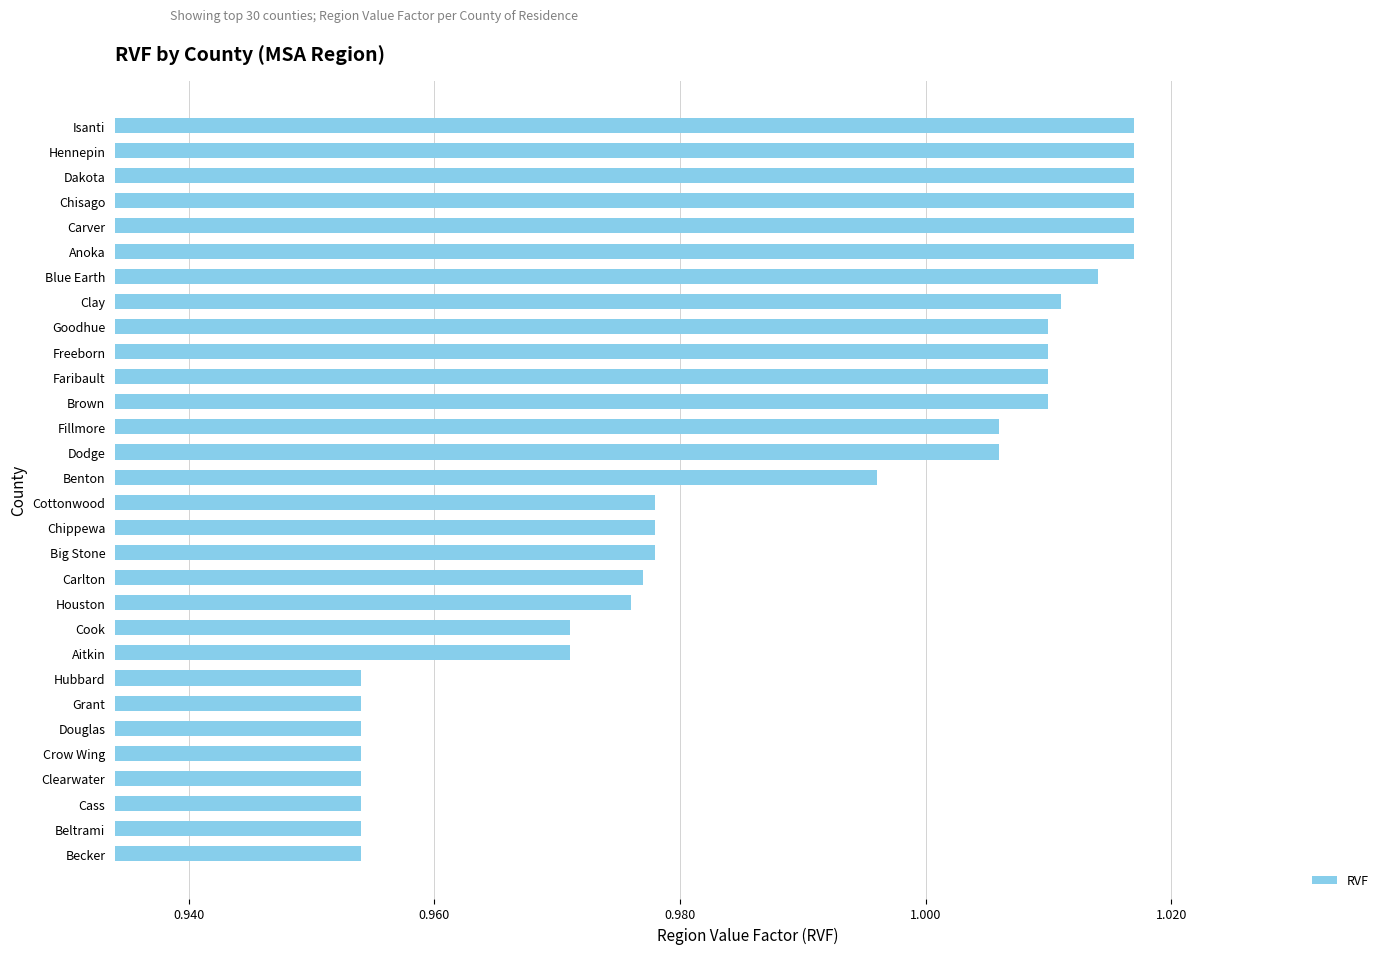

Which has a higher value, Faribault or Cass?

Faribault